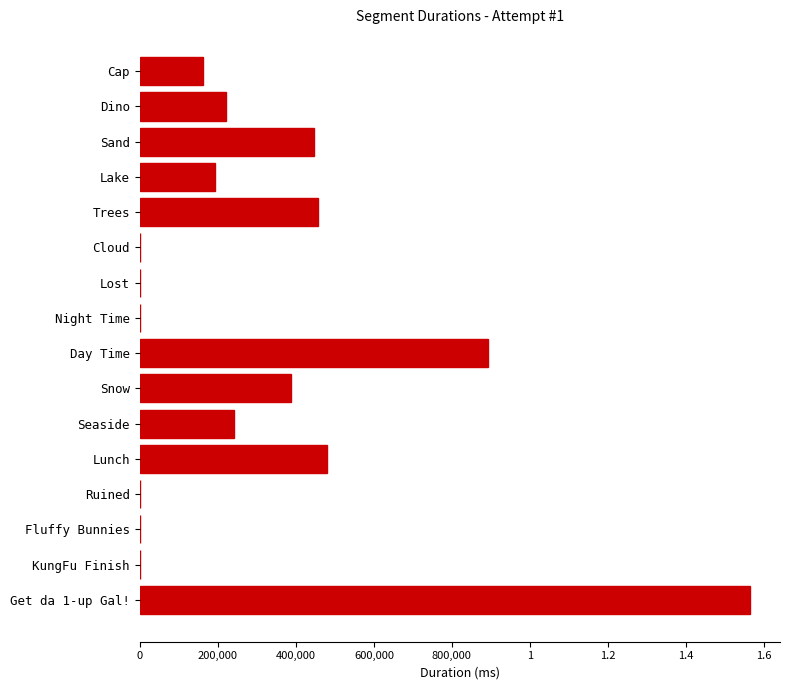

How many values are below 220644?

8